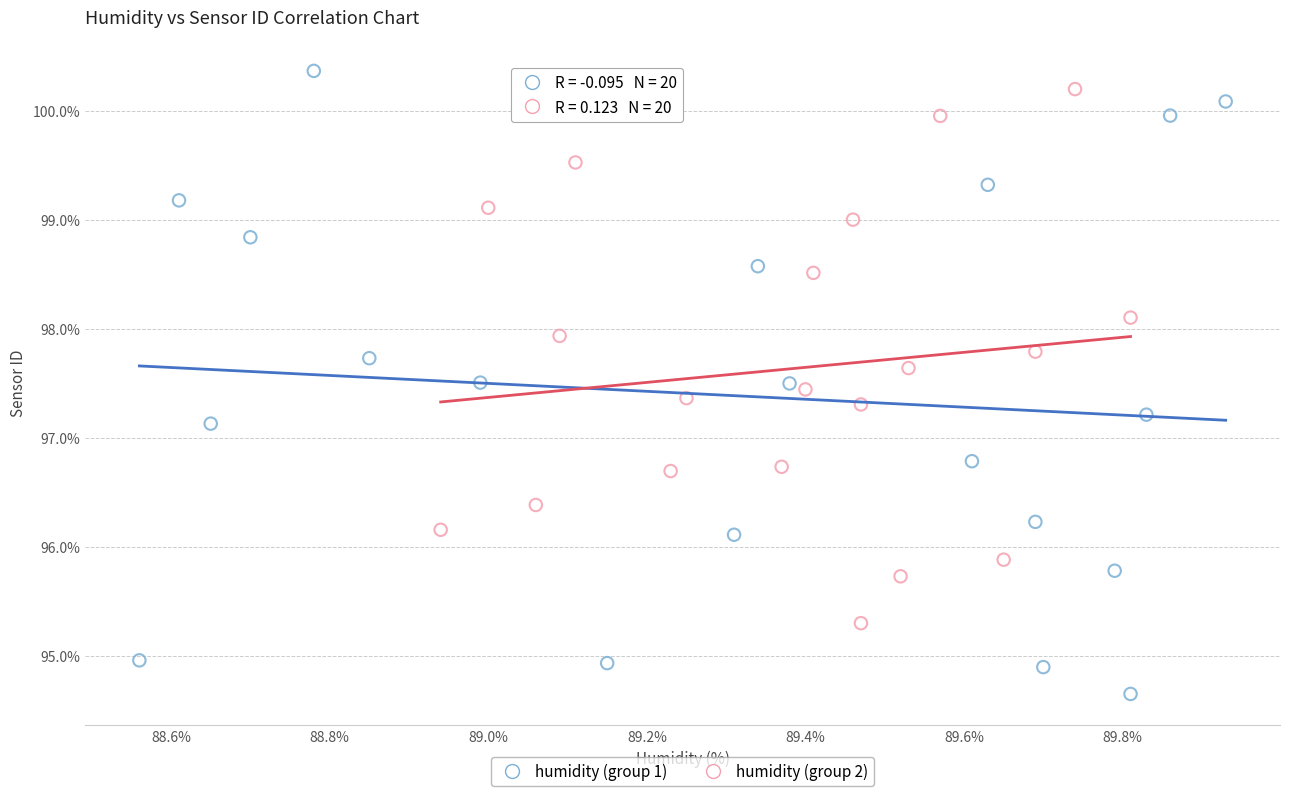

What are all the series names shown in the legend?

humidity (group 1), humidity (group 2)